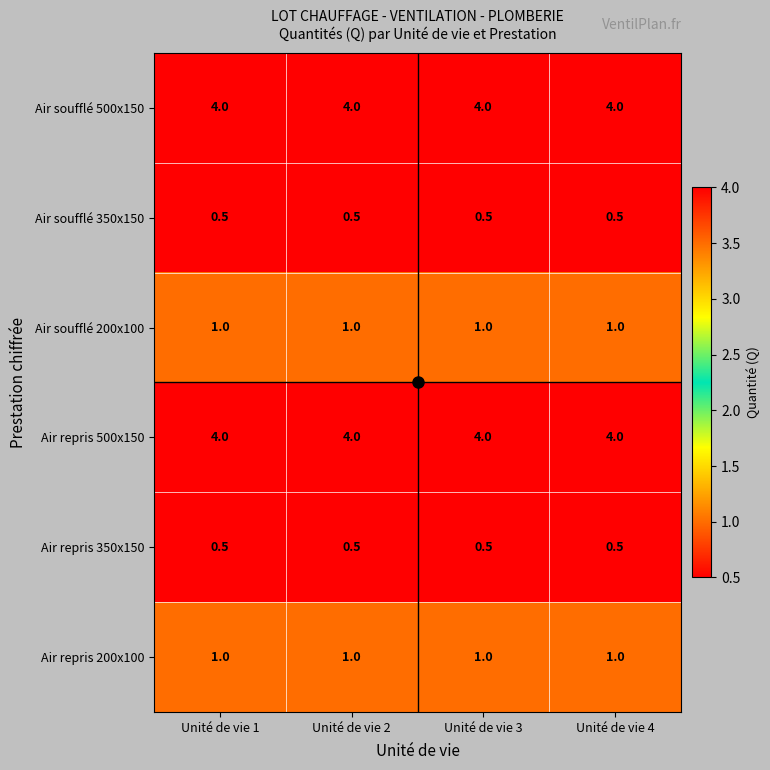

What is the minimum value shown in the chart?

0.5